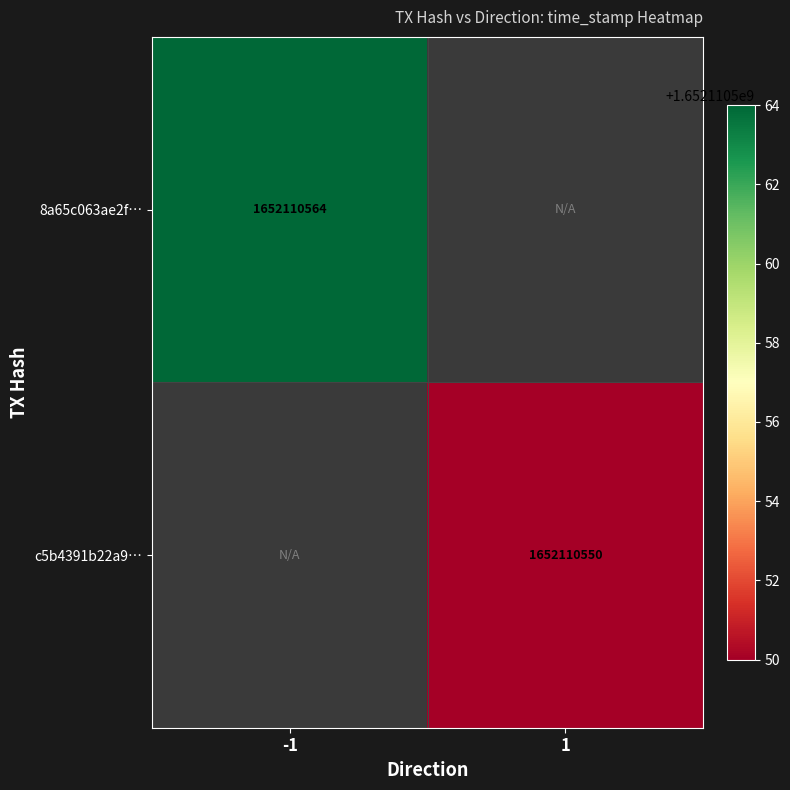

Reading left to right, extract all data points from this chart.

8a65c063ae2fc4fc584b7e36d6051125c1fd244: 1652110564	0
c5b4391b22a9a74e0356a91d057a32aecf6bc77: 0	1652110550